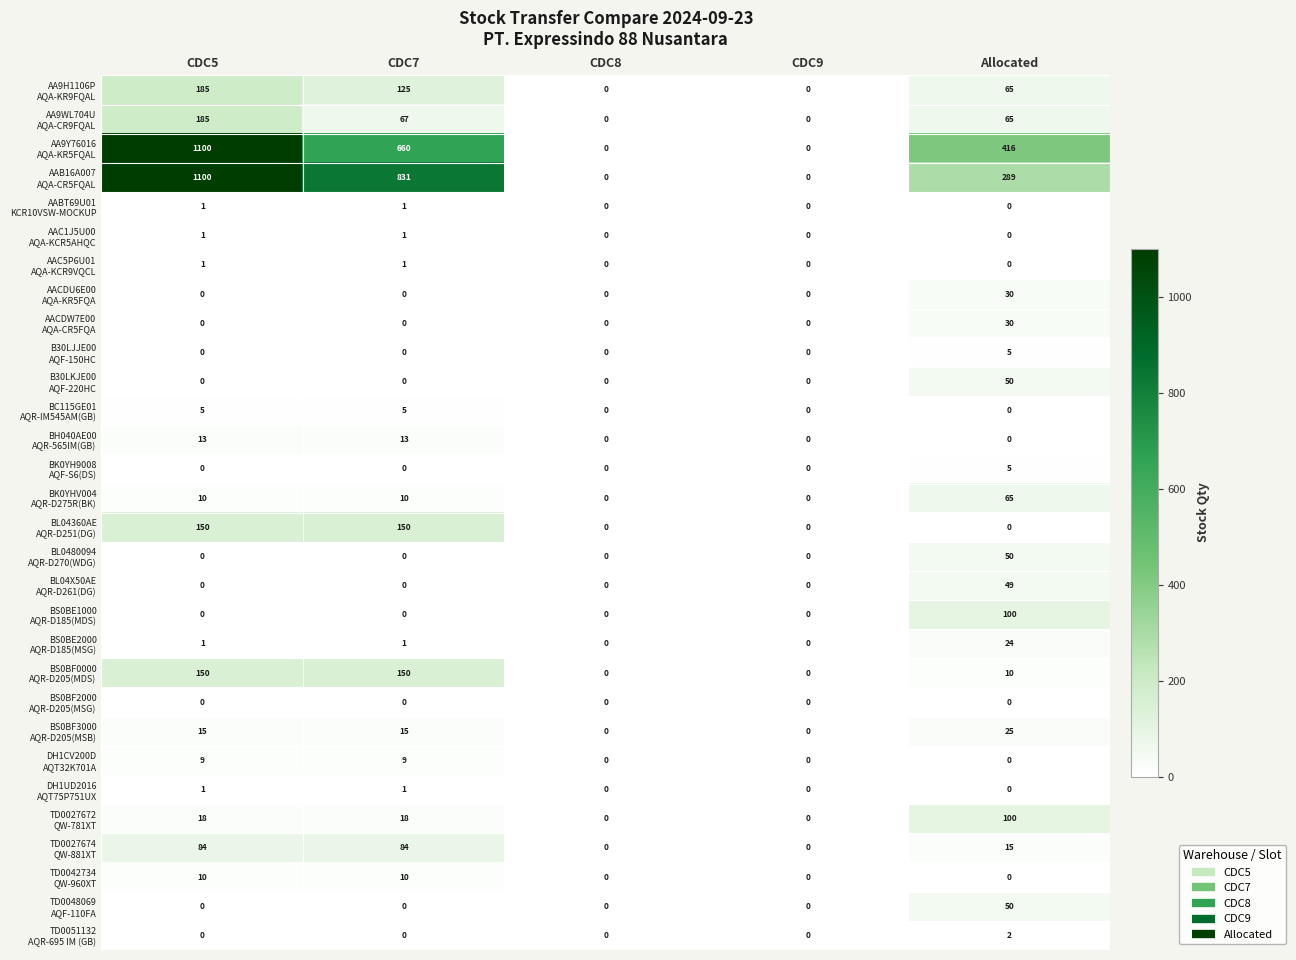

At how many categories does at least one series exceed 895?

1